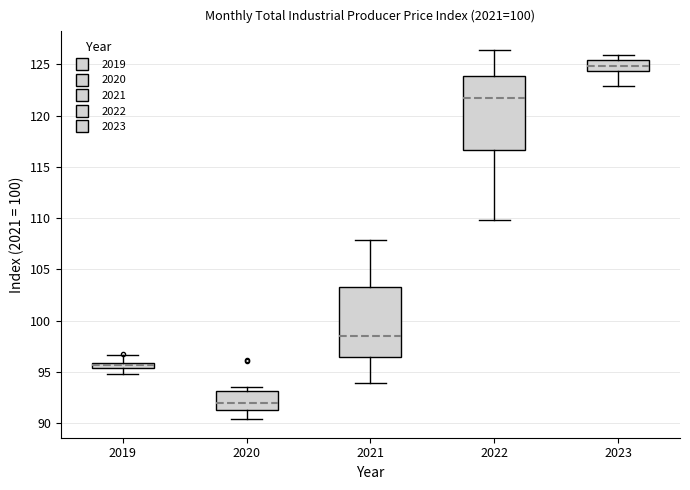

Which box's median line is the lowest?

2020